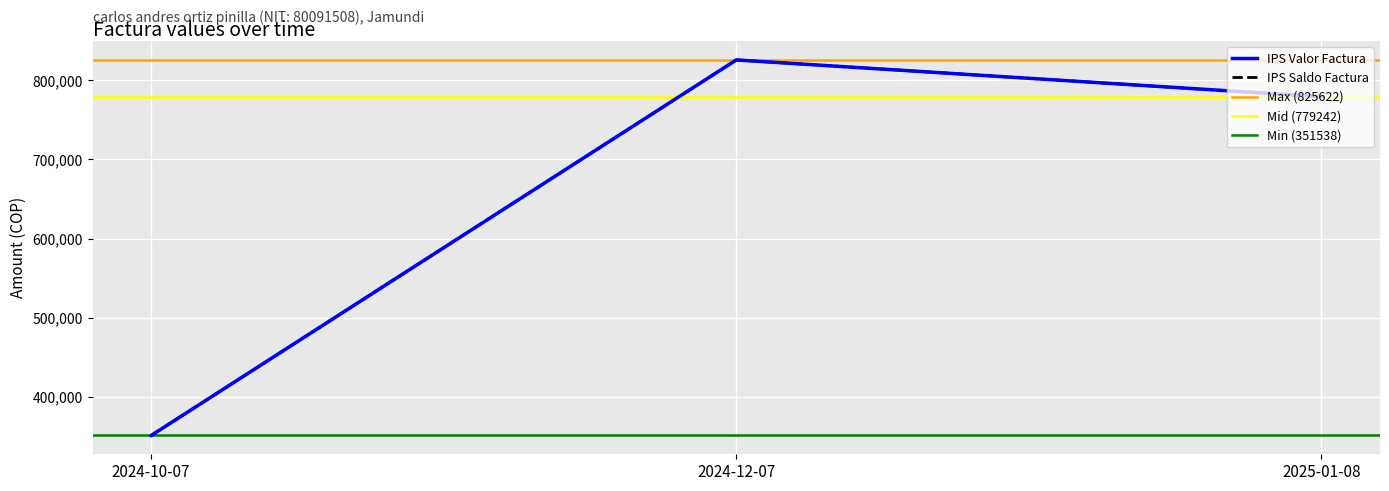

List the labels in order of IPS Saldo Factura value, smallest first.

2024-10-07, 2025-01-08, 2024-12-07